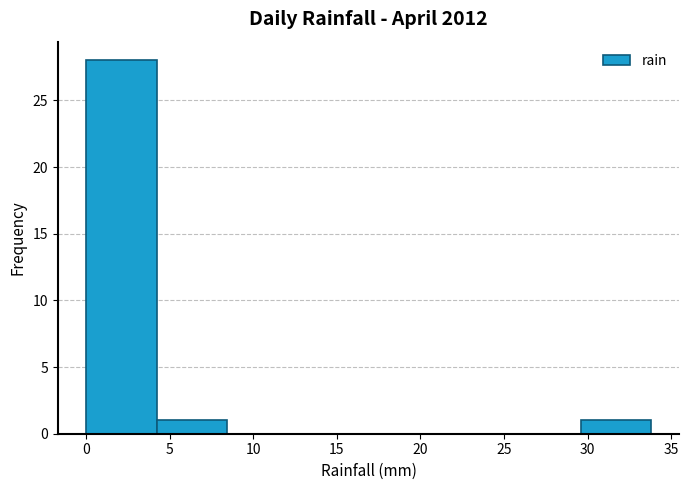

Reading left to right, list every bar in this chart as the range it spans on the x-axis followed by its height. Neither the bar edges nor the heights are printed on the chart, so give them approximately, as read against the axes.

0.0 to 4.0: 28
4.0 to 8.5: 1
8.5 to 12.5: 0
12.5 to 17.0: 0
17.0 to 21.0: 0
21.0 to 25.5: 0
25.5 to 29.5: 0
29.5 to 34.0: 1